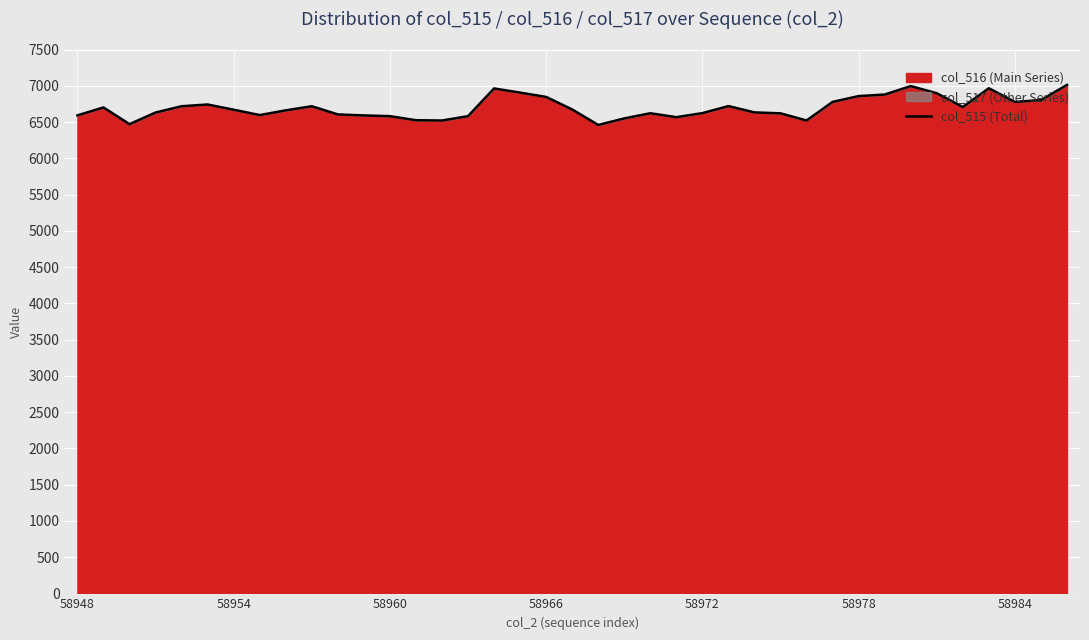

Count the number of categories in the chart.

39